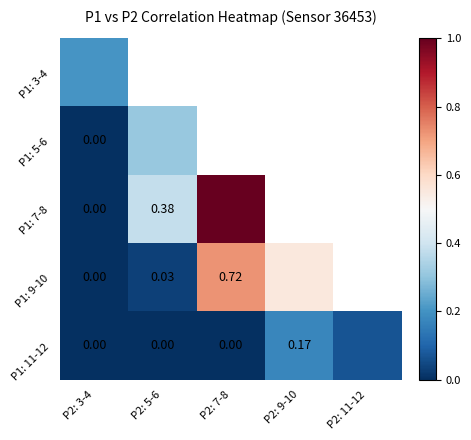

Which label corresponds to the largest value in the chart?

P2: 7-8